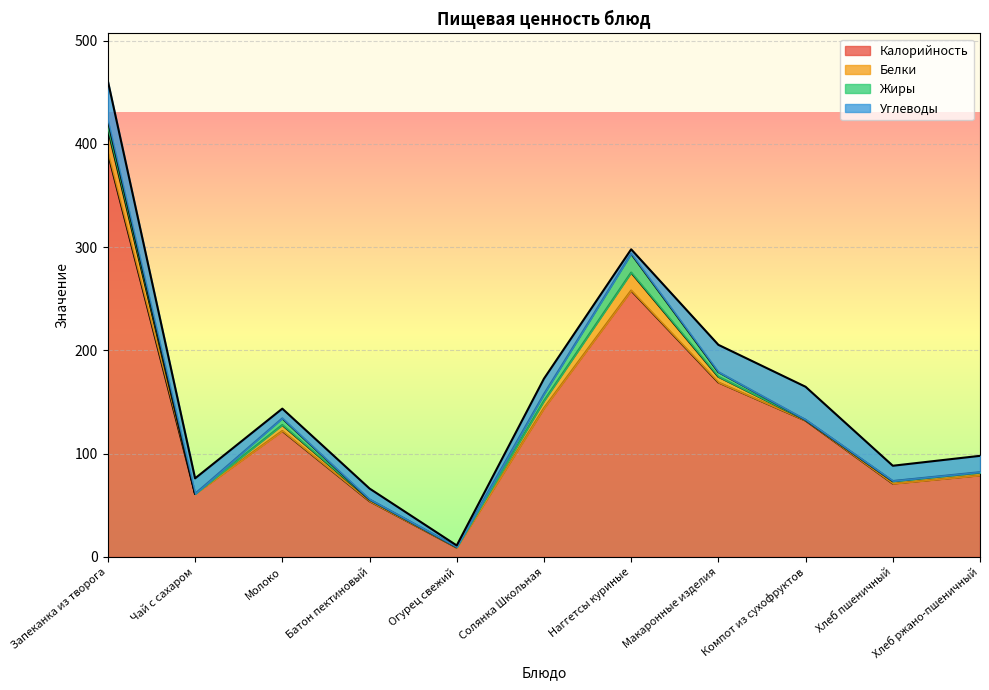

Which series has the widest spread of values?

Калорийность